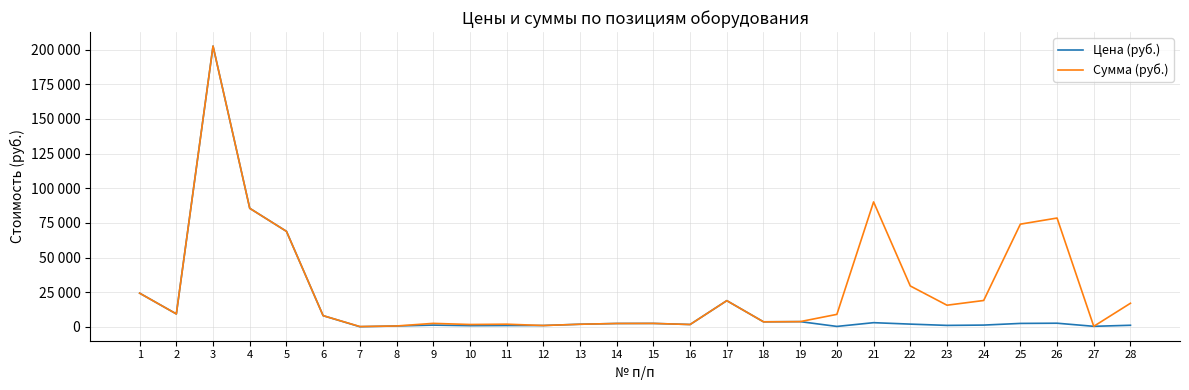

What is the difference between the maximum and second lowest values in the Сумма (руб.) series?

202120